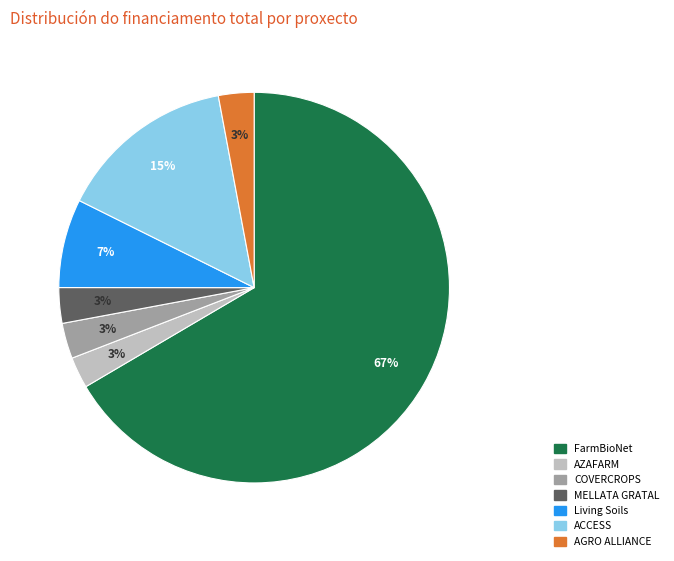

What percentage is the COVERCROPS slice, to the nearest percent?

3%